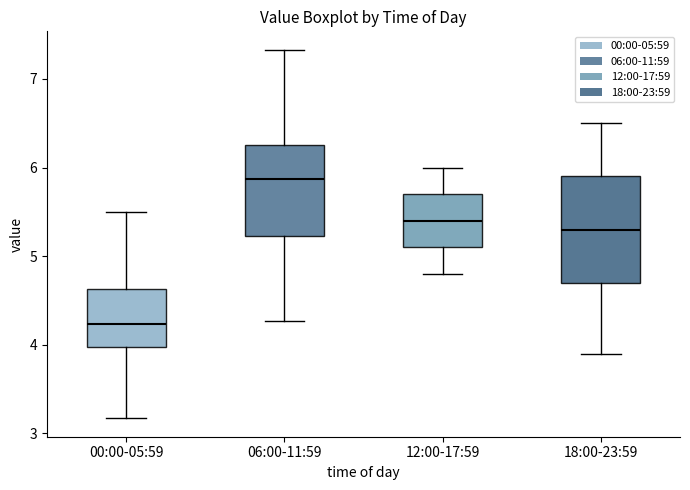

Reading left to right, read every box against the y-axis: the position of its median line, the range the box covers, and the ends of its whiskers. The values are not printed on the chart, so give them approximately, as read against the axis.

00:00-05:59: median 4.2, box 4.0 to 4.6, whiskers 3.2 to 5.5
06:00-11:59: median 5.9, box 5.2 to 6.3, whiskers 4.3 to 7.3
12:00-17:59: median 5.4, box 5.1 to 5.7, whiskers 4.8 to 6.0
18:00-23:59: median 5.3, box 4.7 to 5.9, whiskers 3.9 to 6.5